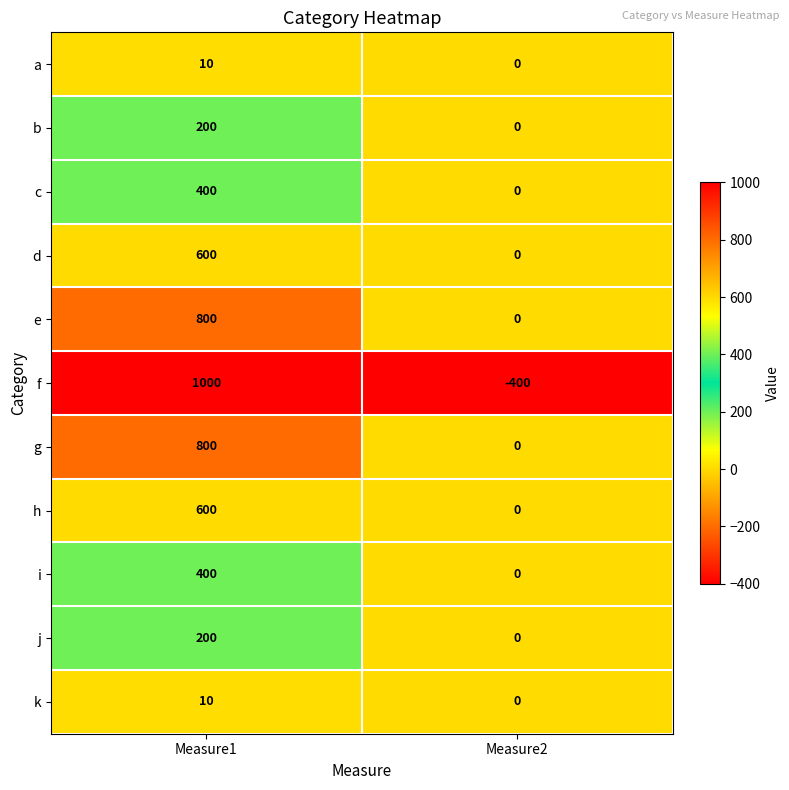

How many distinct data groups are displayed?

11